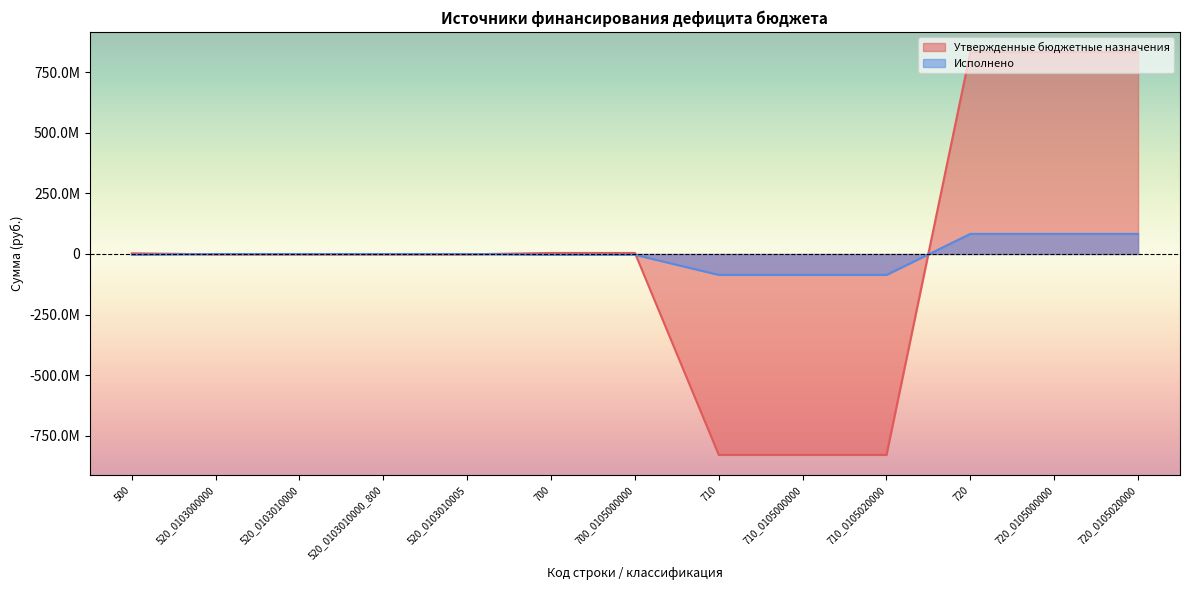

Reading left to right, list all the values displayed in this chart.

Утвержденные бюджетные назначения: 500=2870563.6	520_0103000000=-1400000.0	520_0103010000=-1400000.0	520_0103010000_800=-1400000.0	520_0103010005=-1400000.0	700=4270563.6	700_0105000000=4270563.6	710=-829270668.3	710_0105000000=-829270668.3	710_0105020000=-829270668.3	720=833541231.9	720_0105000000=833541231.9	720_0105020000=833541231.9
Исполнено: 500=-3243775.4	520_0103000000=0.0	520_0103010000=0.0	520_0103010000_800=0.0	520_0103010005=0.0	700=-3243775.4	700_0105000000=-3243775.4	710=-86311488.5	710_0105000000=-86311488.5	710_0105020000=-86311488.5	720=83067713.1	720_0105000000=83067713.1	720_0105020000=83067713.1